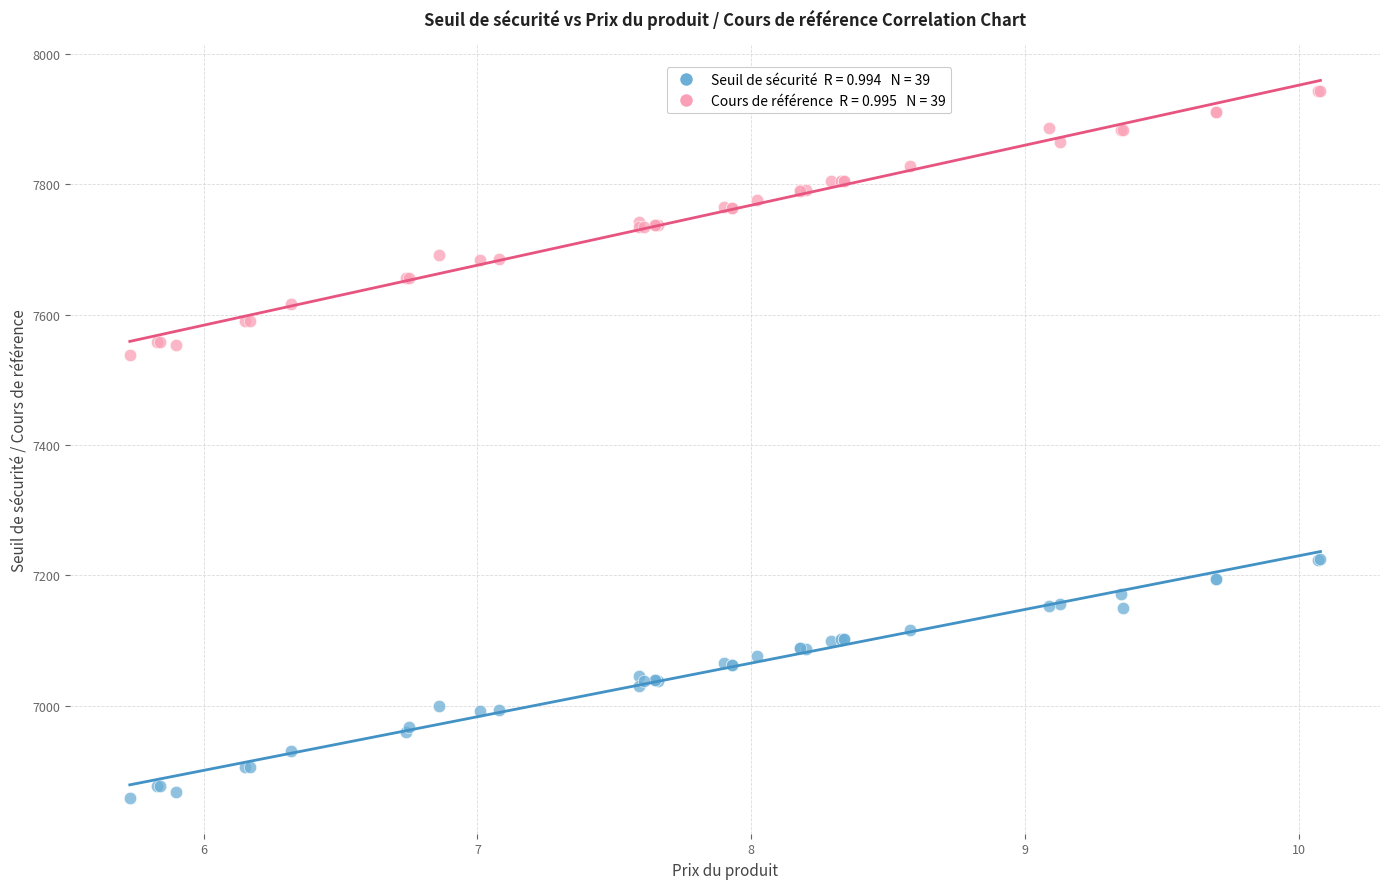

Across all series, what Y value is closest to 7400?

7537.6